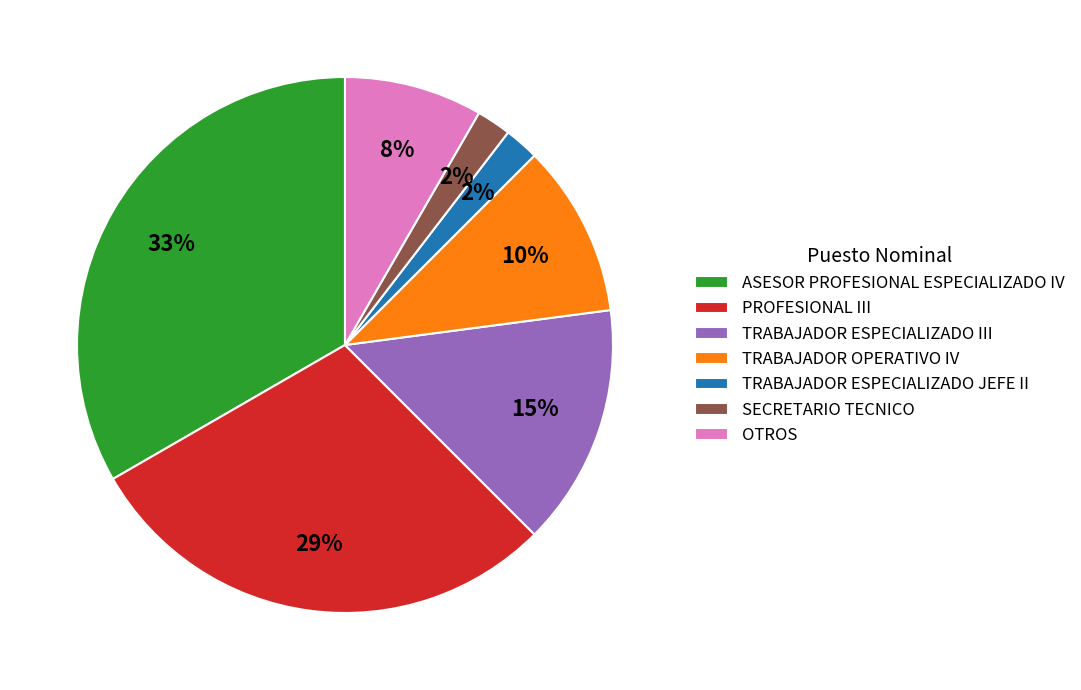

Does TRABAJADOR OPERATIVO IV represent more than half of the total?

No